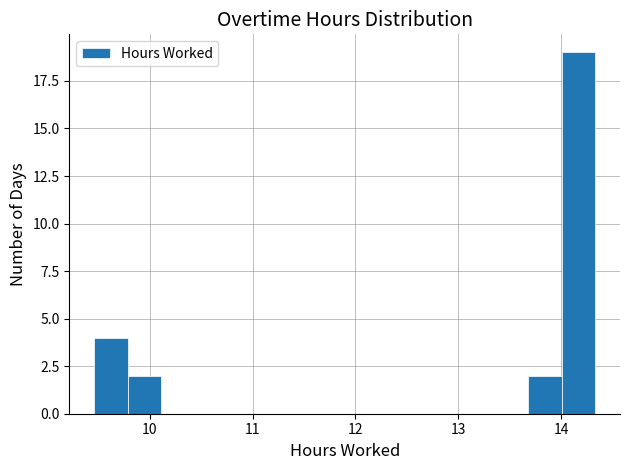

Read against the x-axis, roughly where is the centre of the tallest bar?

14.2